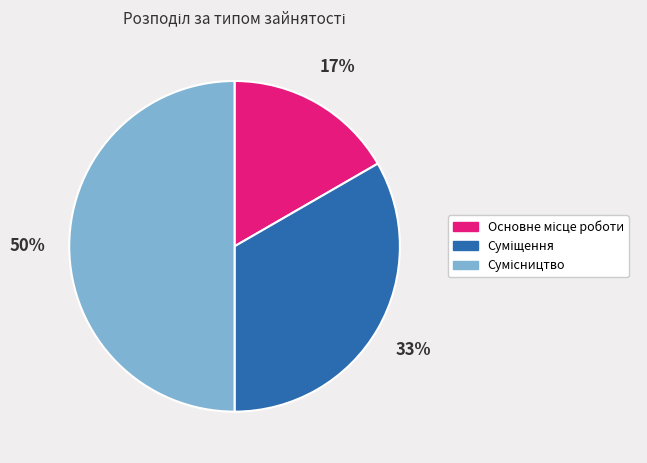

To the nearest percent, what is the difference between the largest and smallest slice percentages?

33%